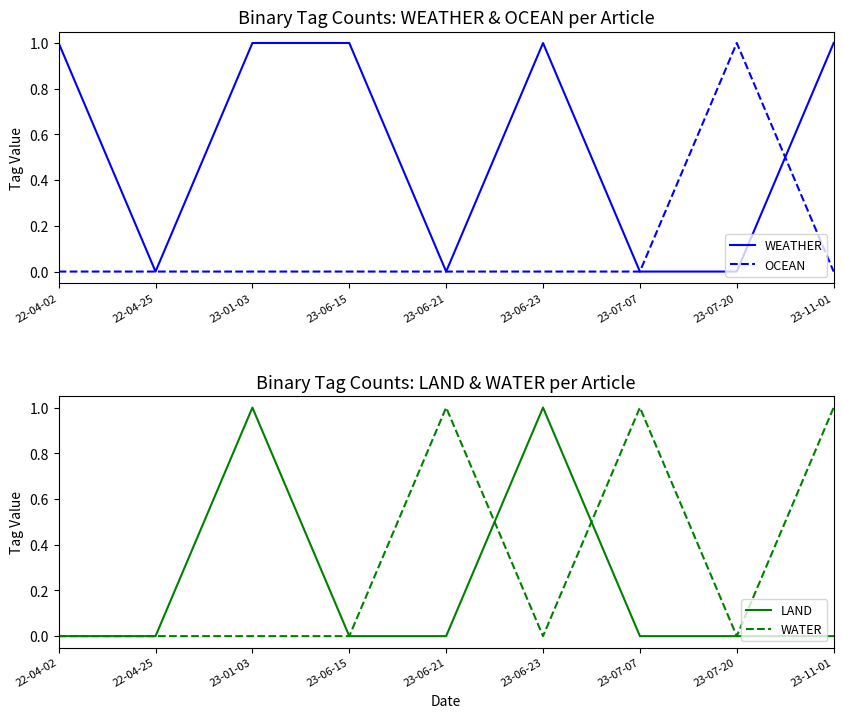

After their last crossing, which series has the higher values: WATER or OCEAN?

WATER